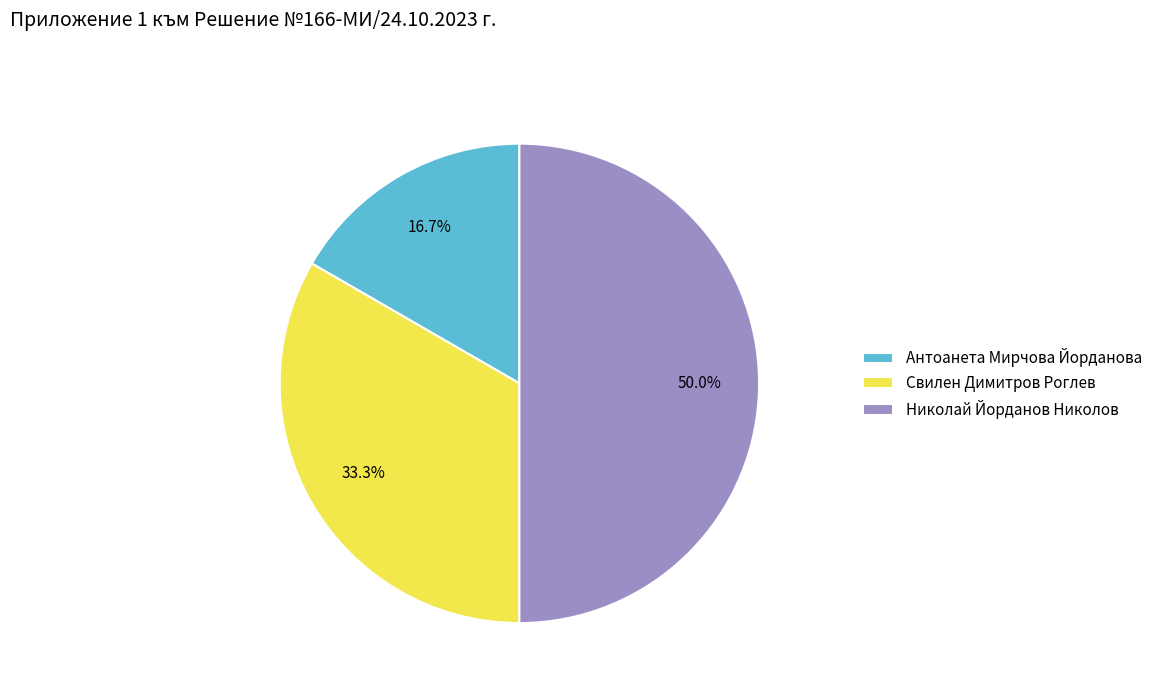

To the nearest percent, what is the difference between the largest and smallest slice percentages?

33%